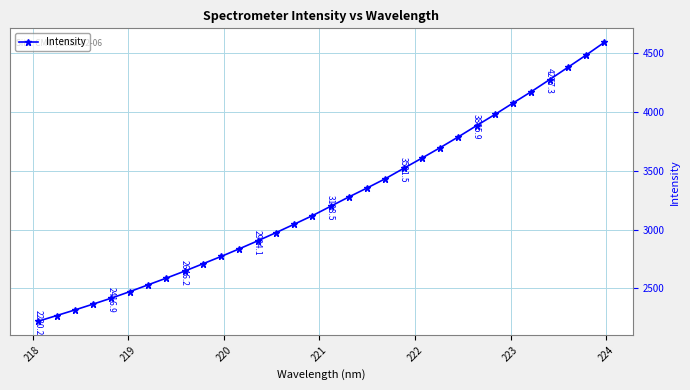

What is the greatest value displayed?

4594.6